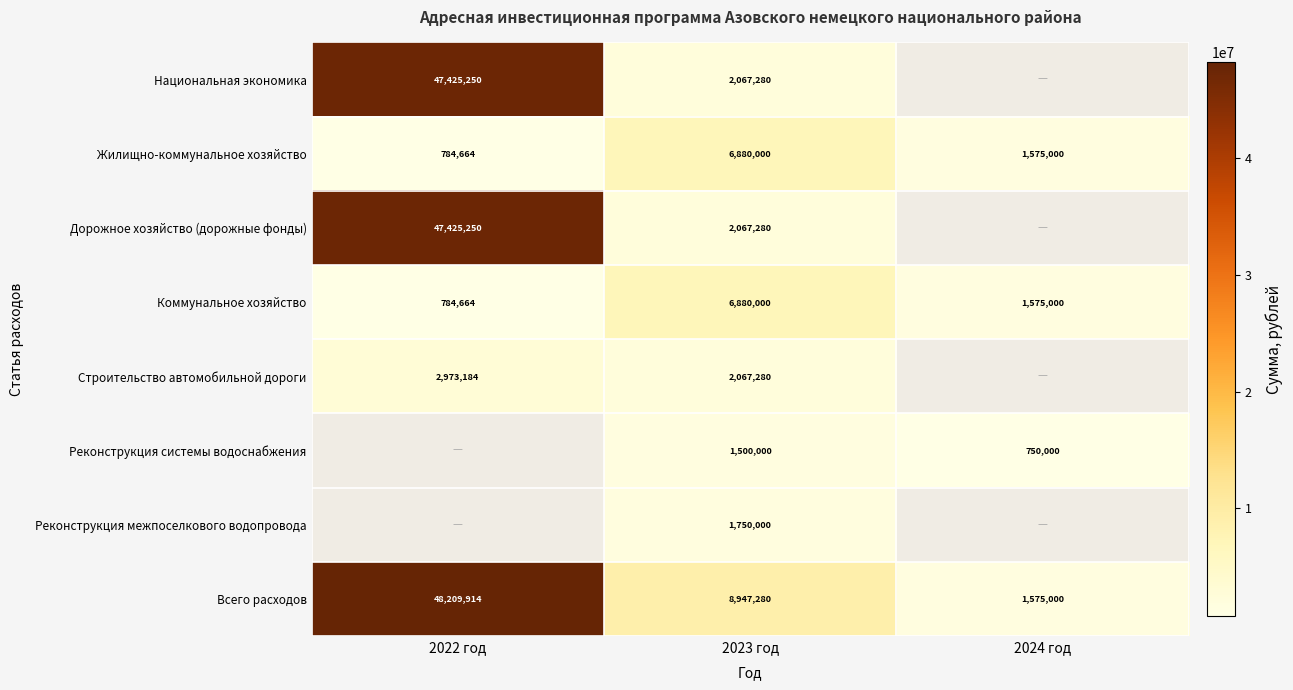

Is the value of Дорожное хозяйство (дорожные фонды) at 2023 год greater than the value of Коммунальное хозяйство at 2022 год?

Yes